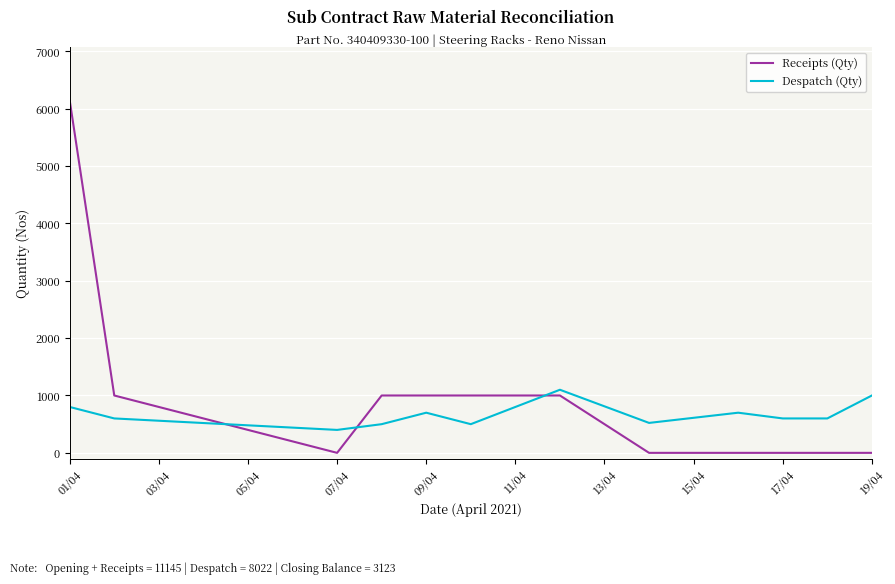

Rank the series by their maximum value, from highest to lowest.

Receipts (Qty), Despatch (Qty)